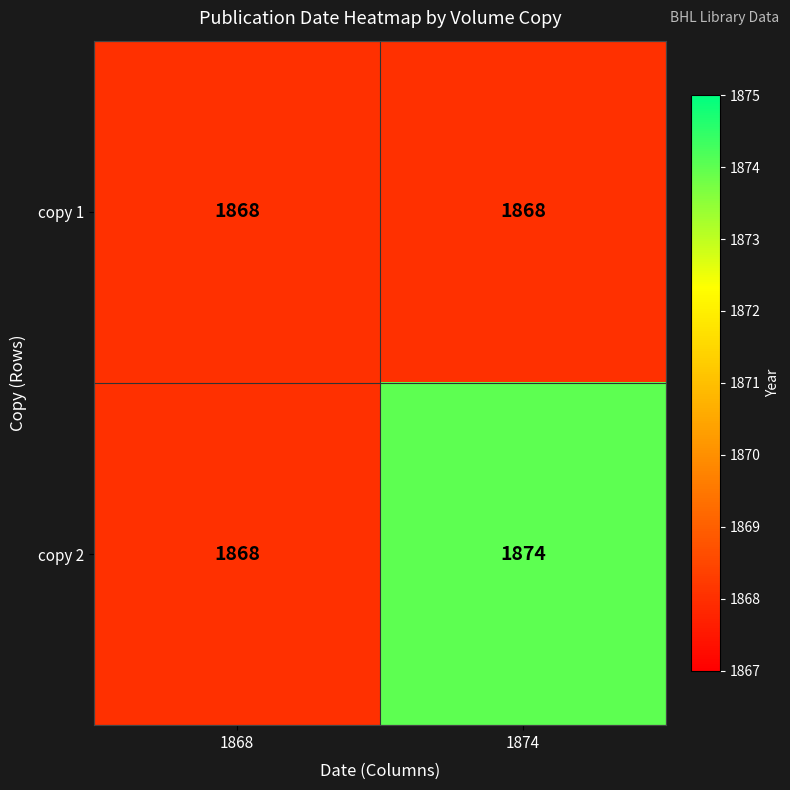

Rank the series by their average value, from lowest to highest.

copy 1, copy 2